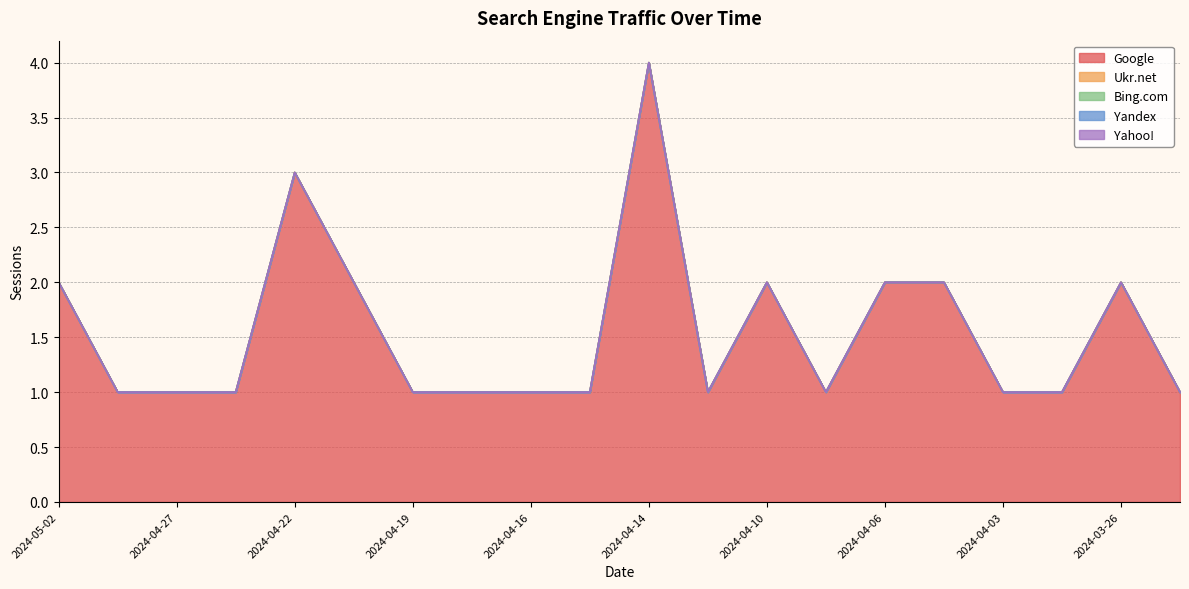

How many categories are shown in the chart?

20